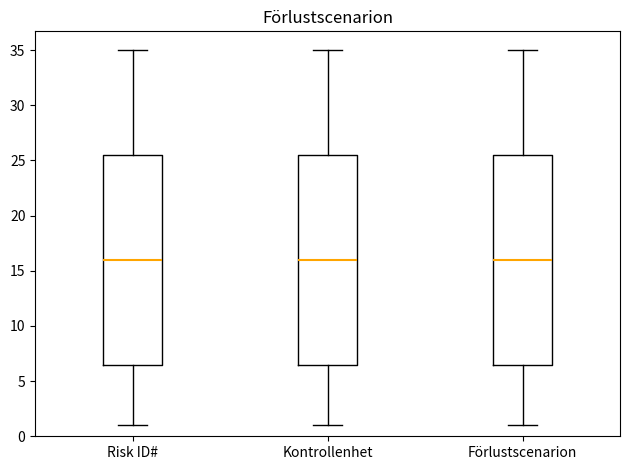

Where does the median line of the box for Förlustscenarion sit on the y-axis? The values are not printed on the chart, so give them approximately, as read against the axis.

16.0